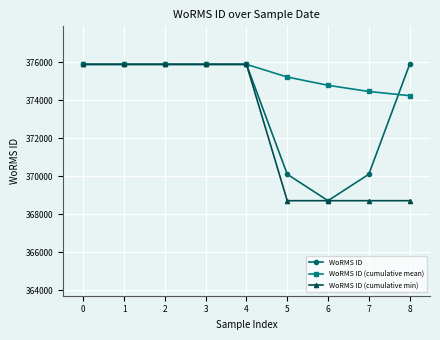

What is the sum of the WoRMS ID (cumulative min) values at 0 and 6?

744586